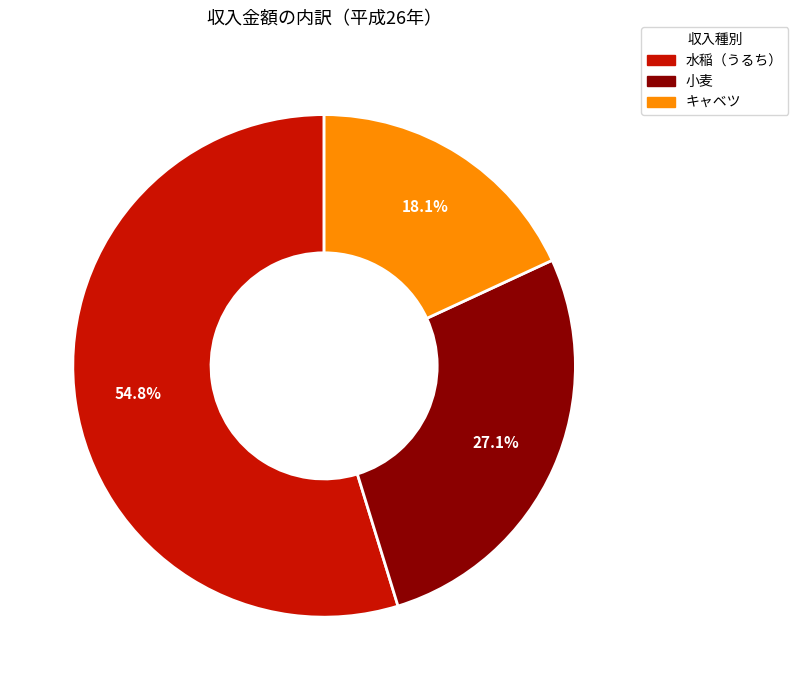

How many slices are in this pie chart?

3